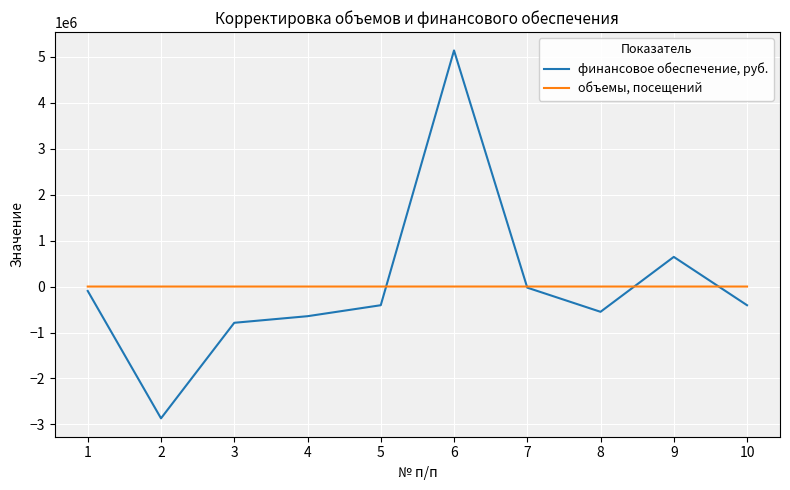

Which category has the highest value across all series?

6